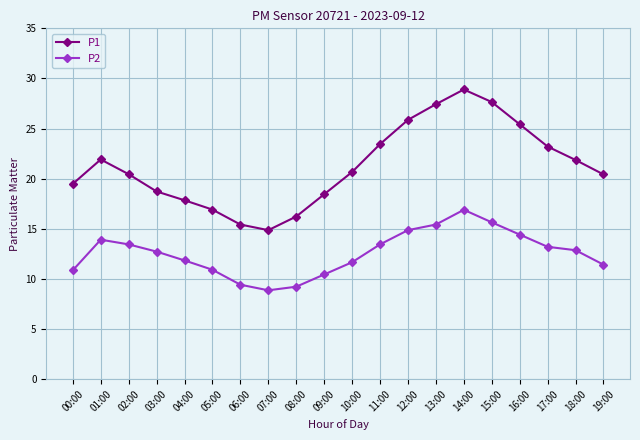

Does the chart have visible grid lines?

Yes